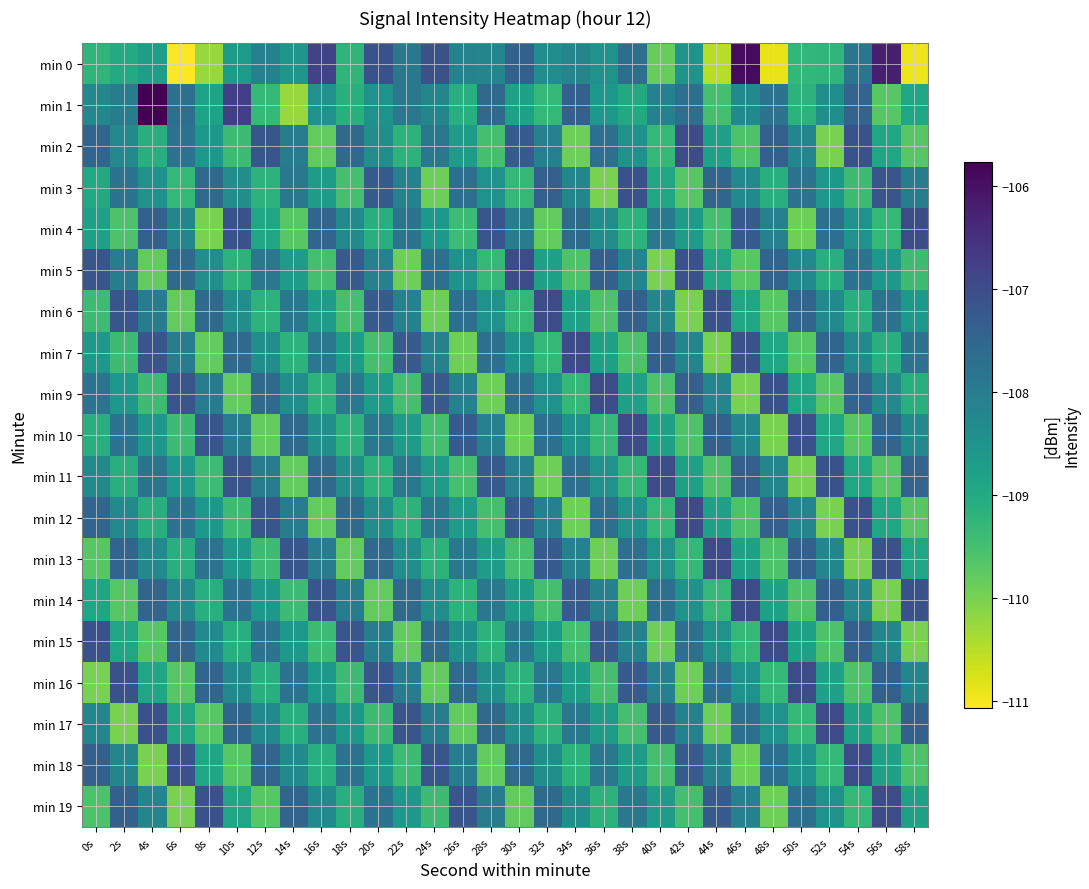

How many data points does each series have?

30